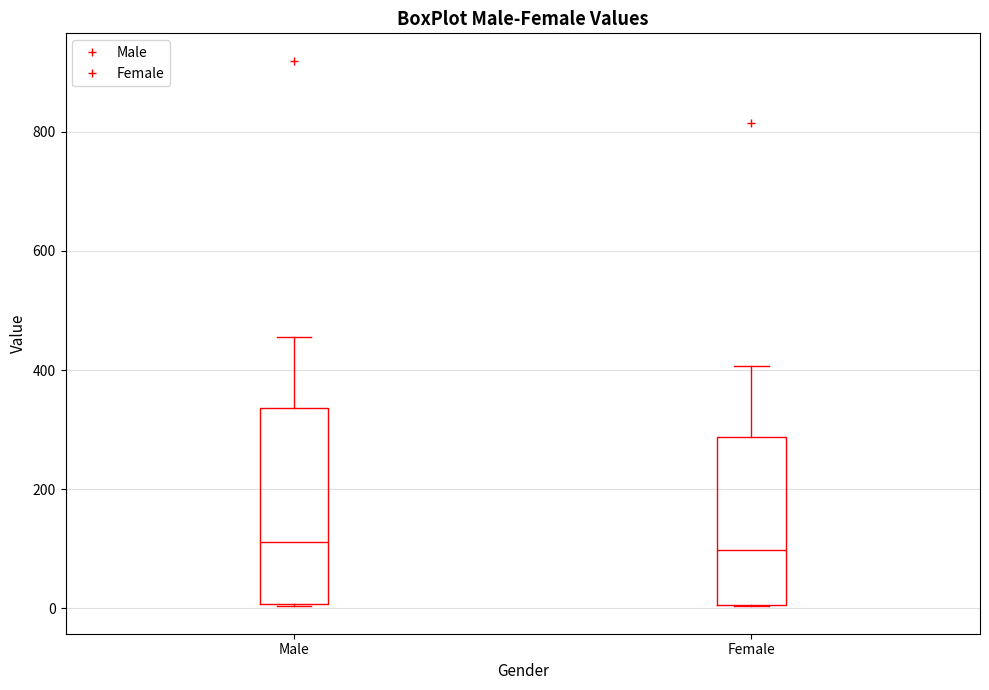

Where does the upper whisker of the box for Male end on the y-axis? The values are not printed on the chart, so give them approximately, as read against the axis.

460